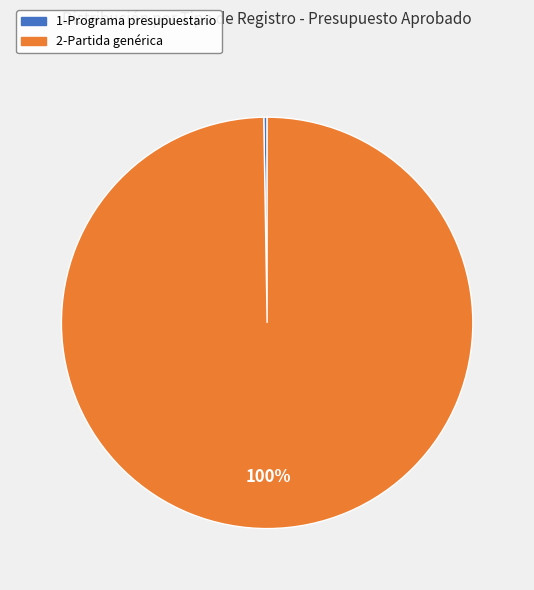

What percentage is the 2-Partida genérica slice, to the nearest percent?

100%